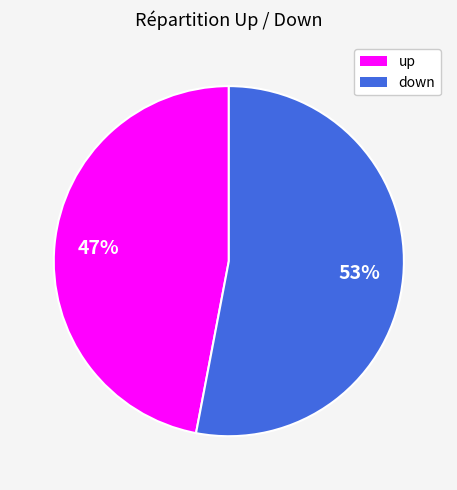

Do up and down together represent more than half of the pie?

Yes